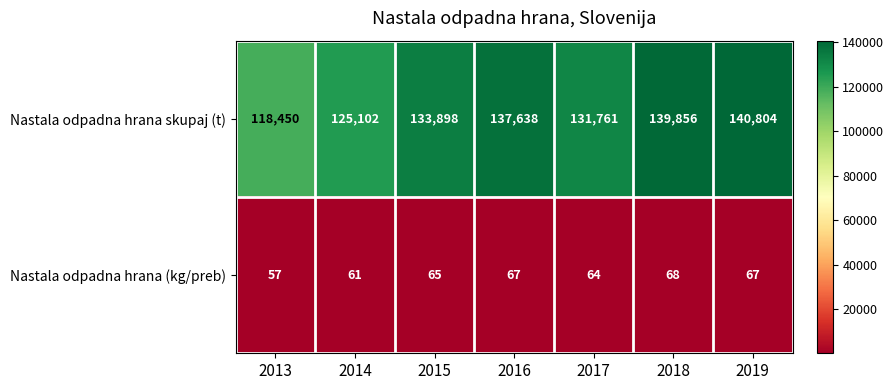

Rank the categories by Nastala odpadna hrana skupaj (t) value from lowest to highest.

2013, 2014, 2017, 2015, 2016, 2018, 2019